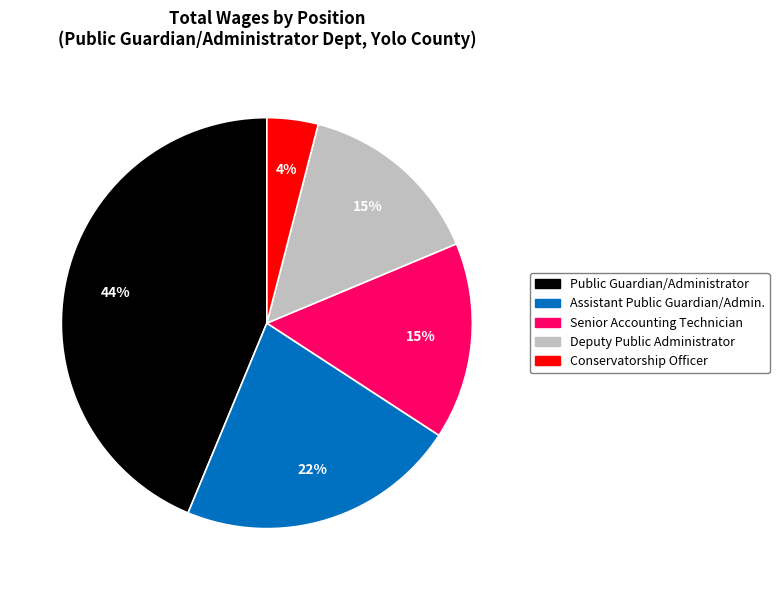

Combined, do Conservatorship Officer and Deputy Public Administrator account for over 50%?

No